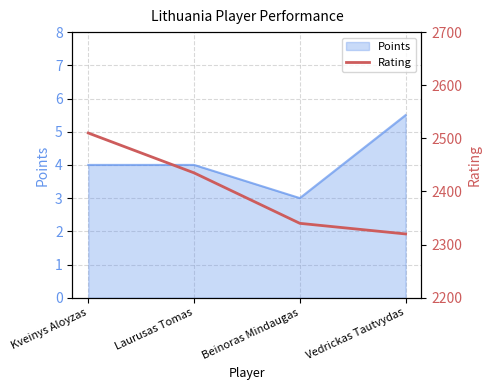

What is the smallest value displayed?

2320